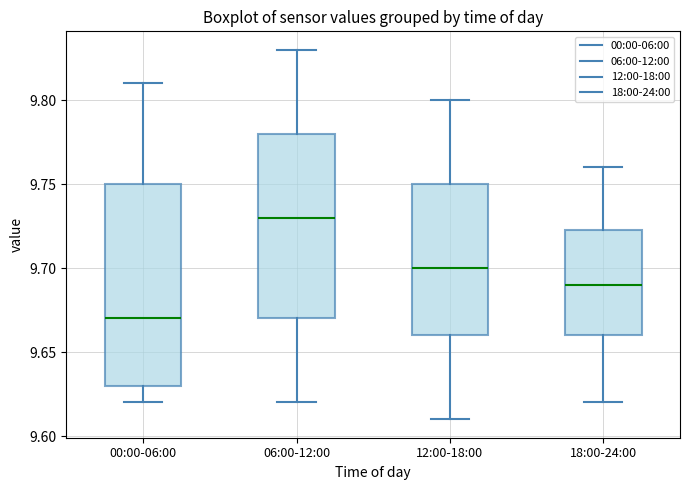

Reading left to right, read every box against the y-axis: the position of its median line, the range the box covers, and the ends of its whiskers. The values are not printed on the chart, so give them approximately, as read against the axis.

00:00-06:00: median 9.670, box 9.630 to 9.750, whiskers 9.620 to 9.810
06:00-12:00: median 9.730, box 9.670 to 9.780, whiskers 9.620 to 9.830
12:00-18:00: median 9.700, box 9.660 to 9.750, whiskers 9.610 to 9.800
18:00-24:00: median 9.690, box 9.660 to 9.725, whiskers 9.620 to 9.760